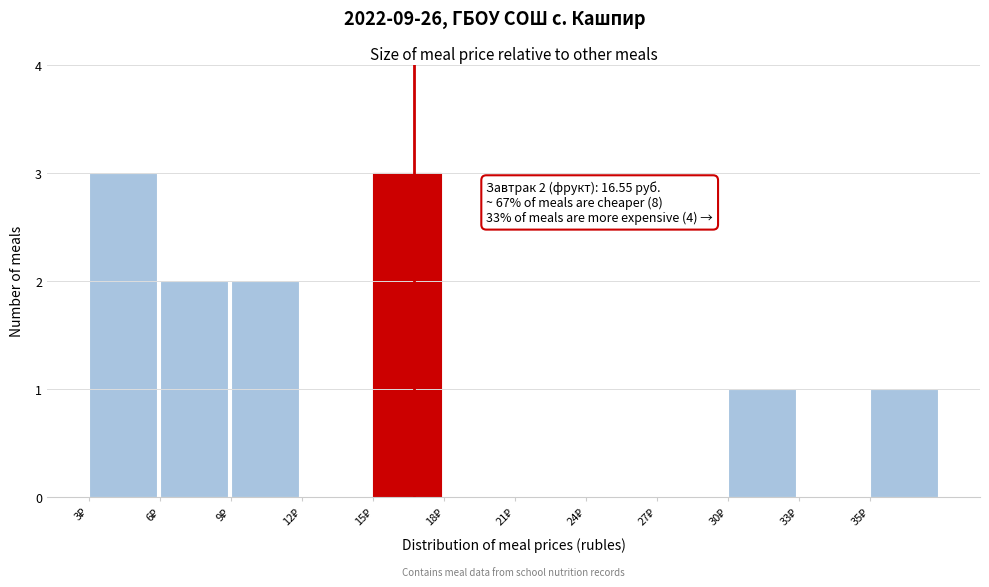

What is the maximum value shown in the chart?

3